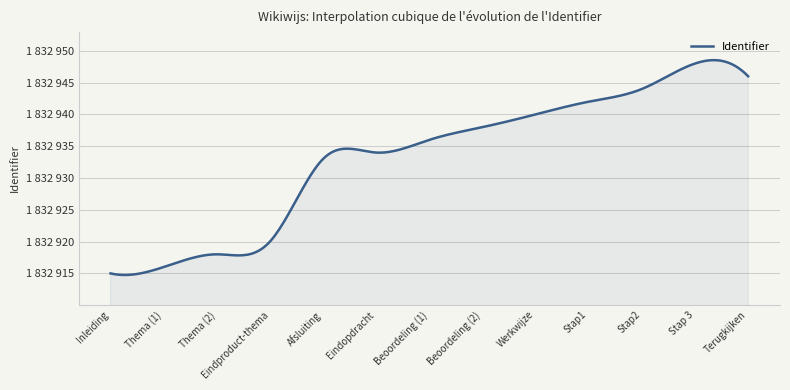

What is the difference between the second highest and minimum values?

31